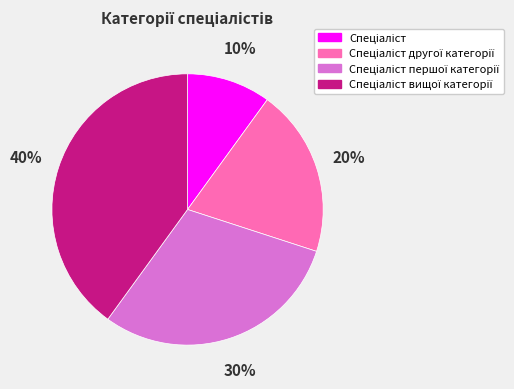

To the nearest percent, what is the difference between the largest and smallest slice percentages?

30%